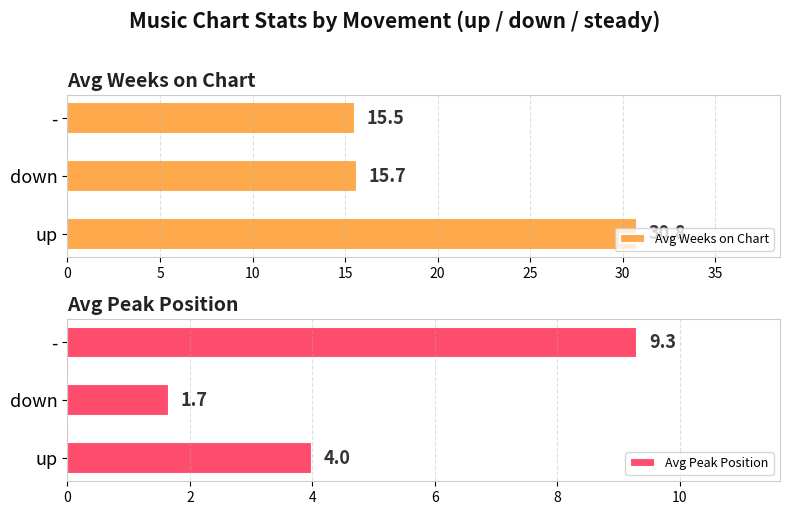

What is the minimum value for Avg Weeks on Chart?

15.5